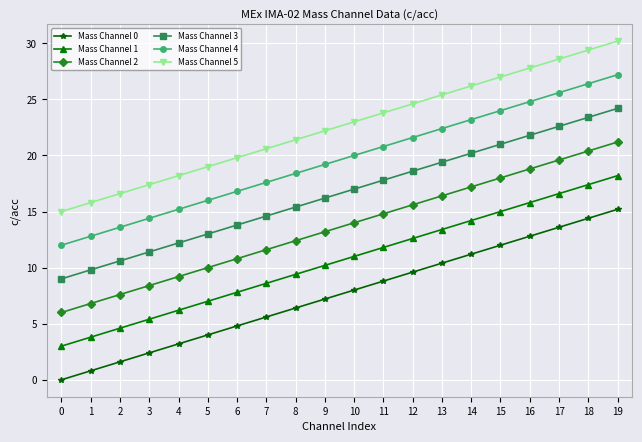

What is the difference between the maximum and minimum values in the Mass Channel 3 series?

15.2